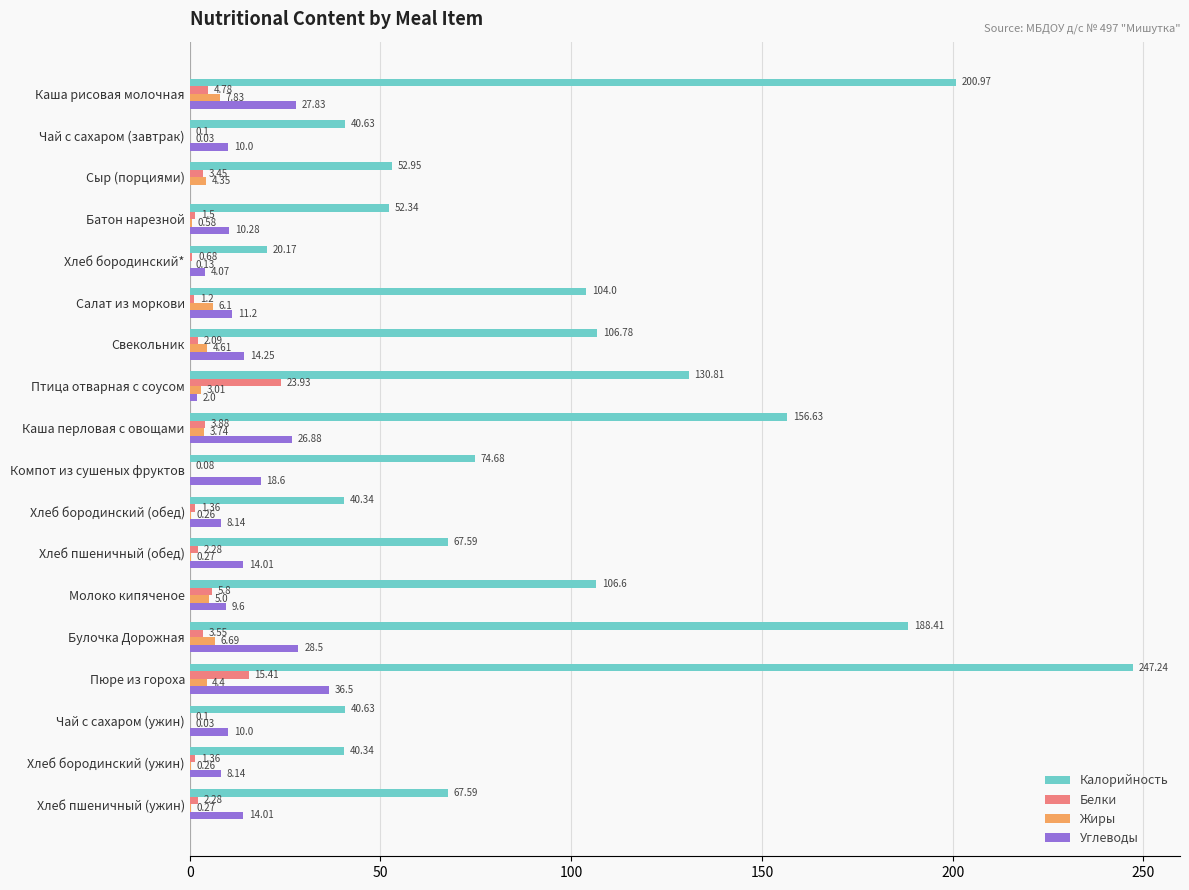

At which label does Жиры reach its peak?

Каша рисовая молочная